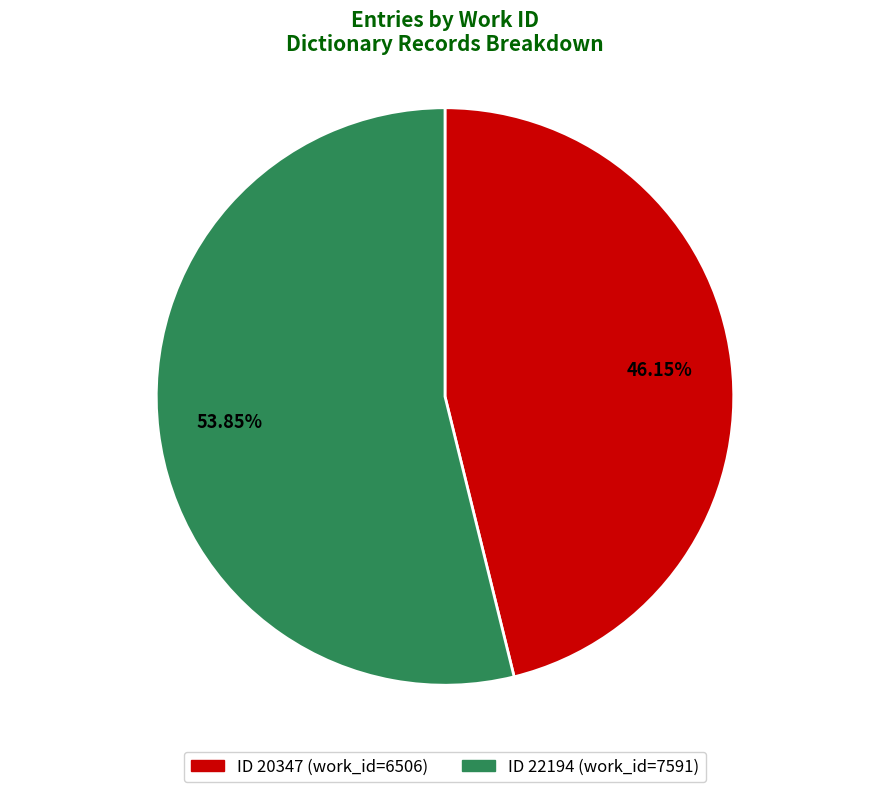

Rank the categories by value from lowest to highest.

20347, 22194